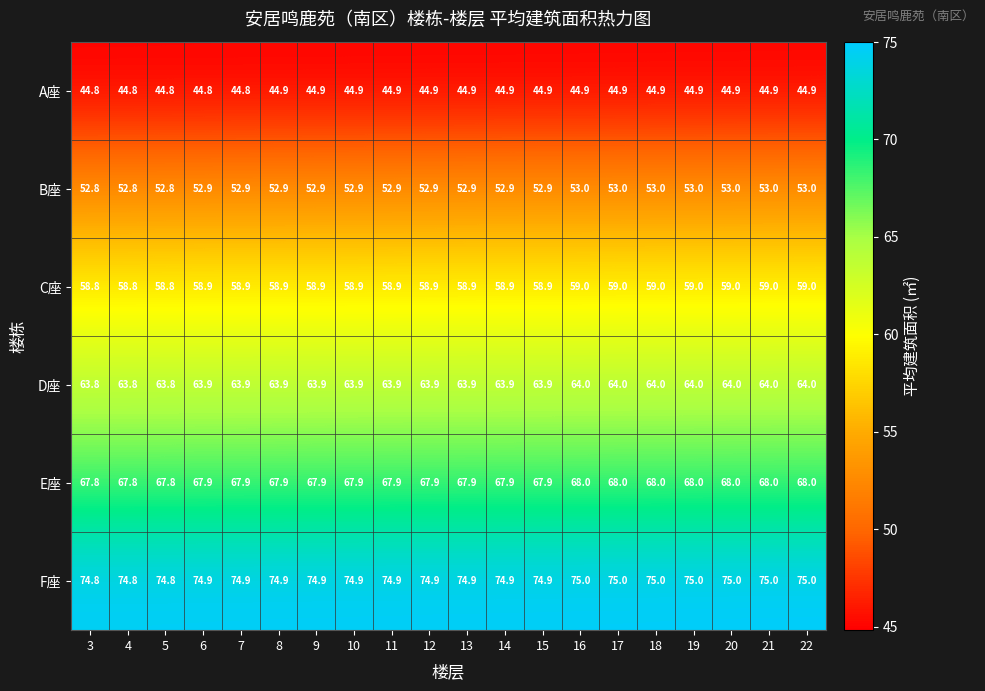

What is the minimum value shown in the chart?

44.8